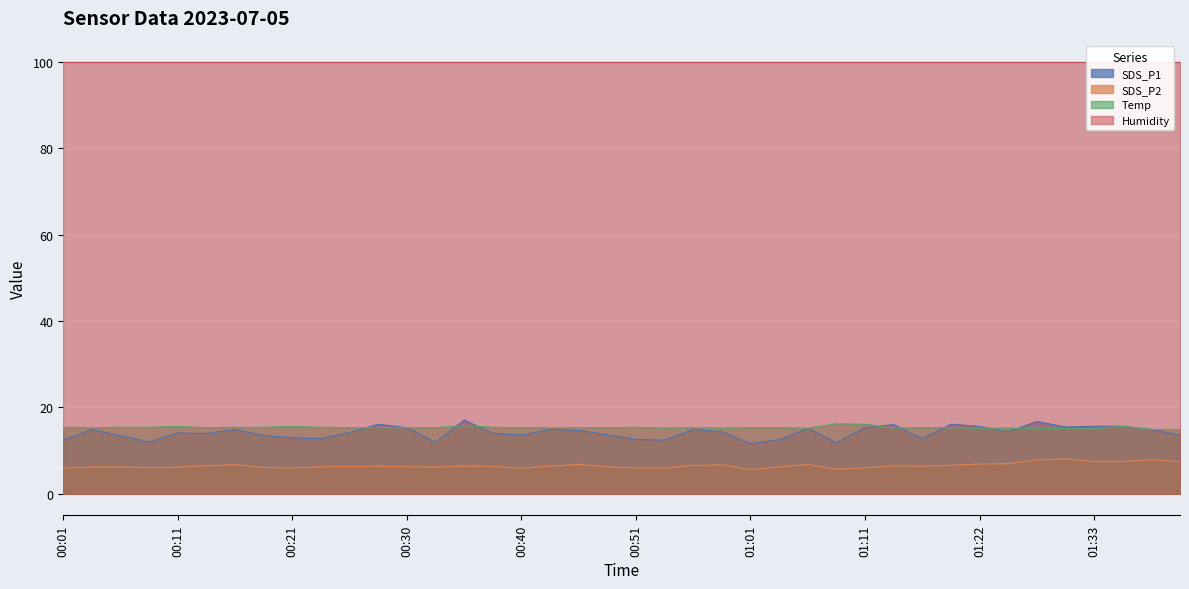

How many data points in SDS_P2 are above 6?

32